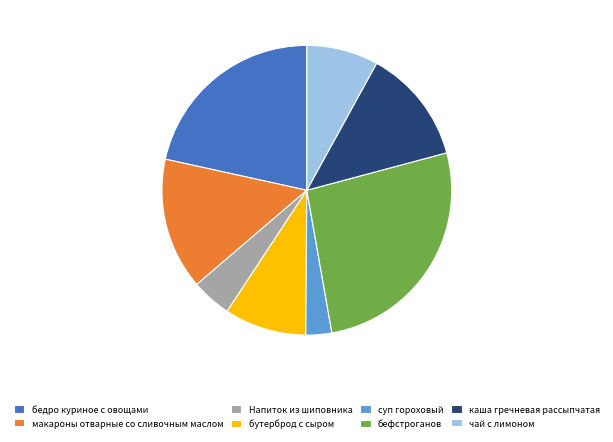

Does бефстроганов represent more than half of the total?

No